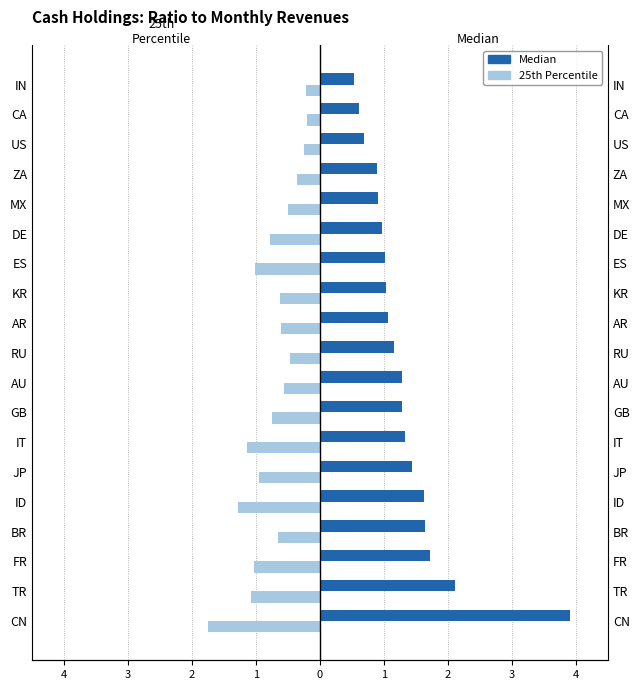

Which series has the largest total across all categories?

Median